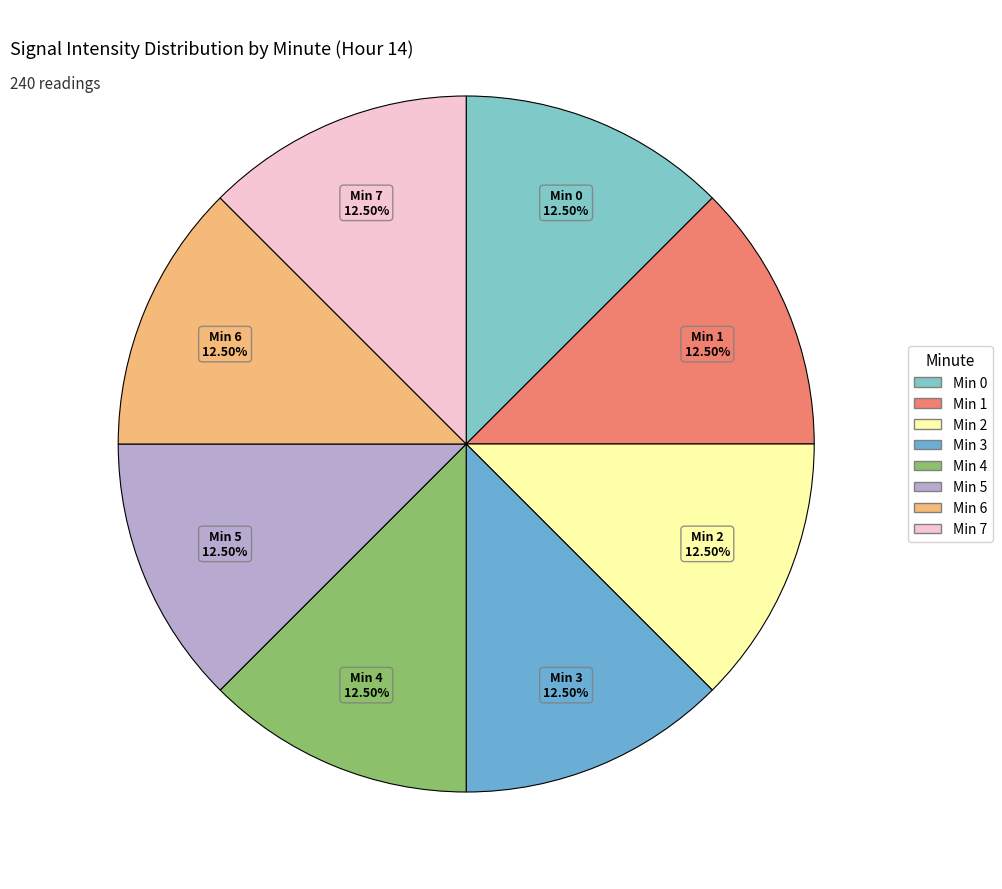

What is the largest slice in the pie chart?

Minute 0